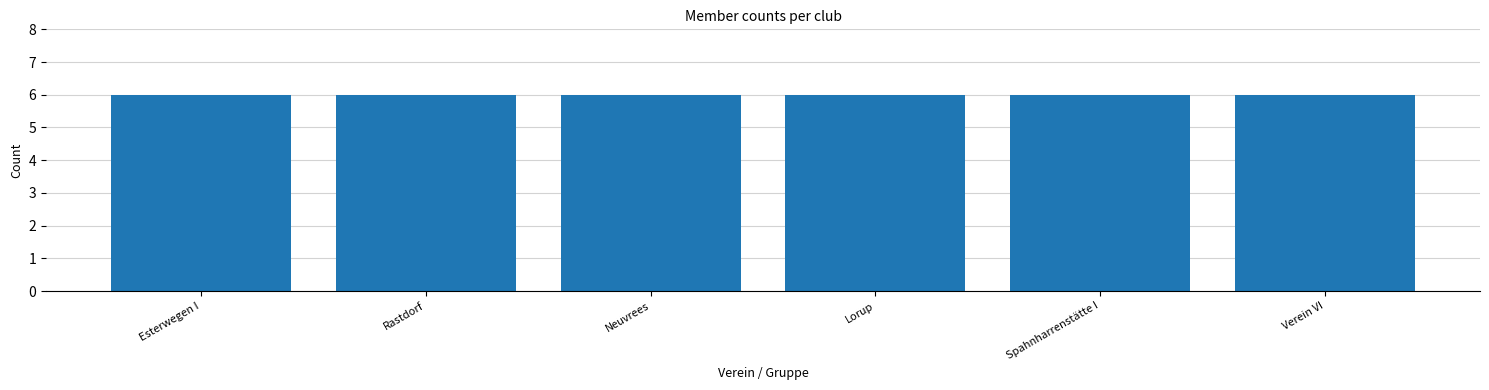

Are the bars grouped side by side (vs. stacked)?

Yes